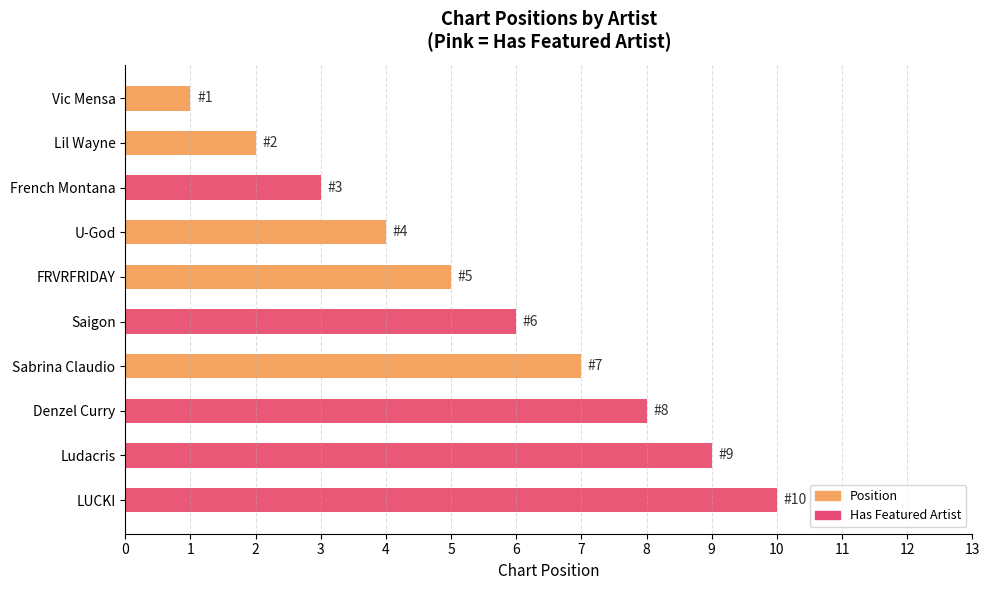

What is the sum of all Position values?

55